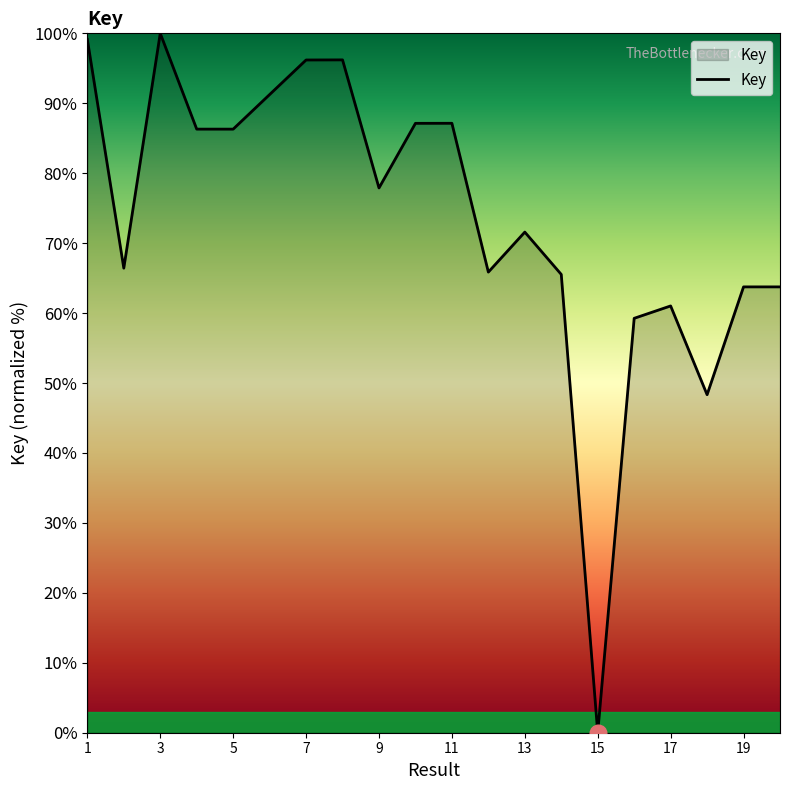

What is the greatest value displayed?

100.0